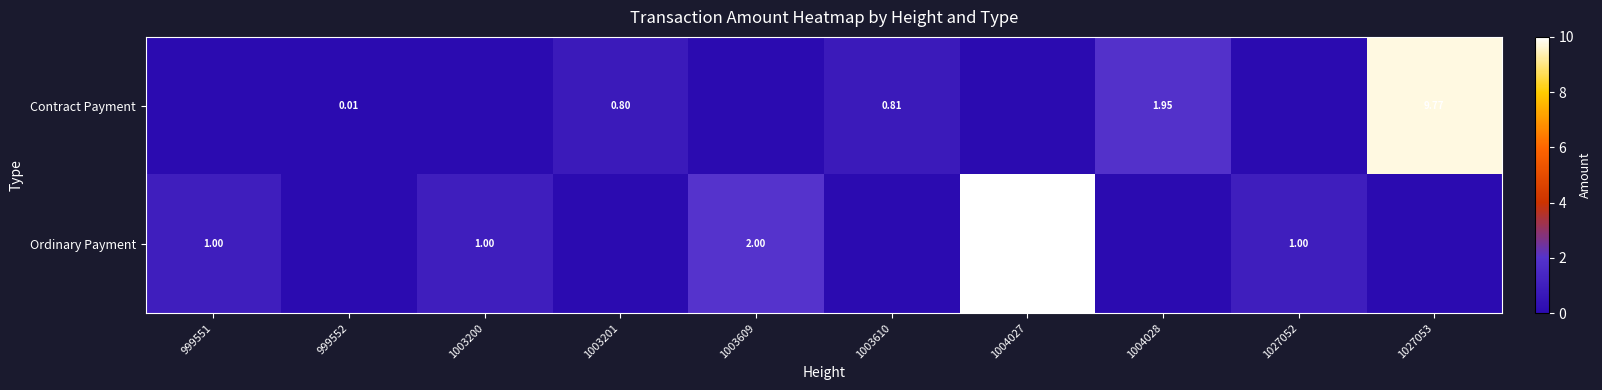

What is the difference between the maximum and minimum values in the Contract Payment series?

9.8